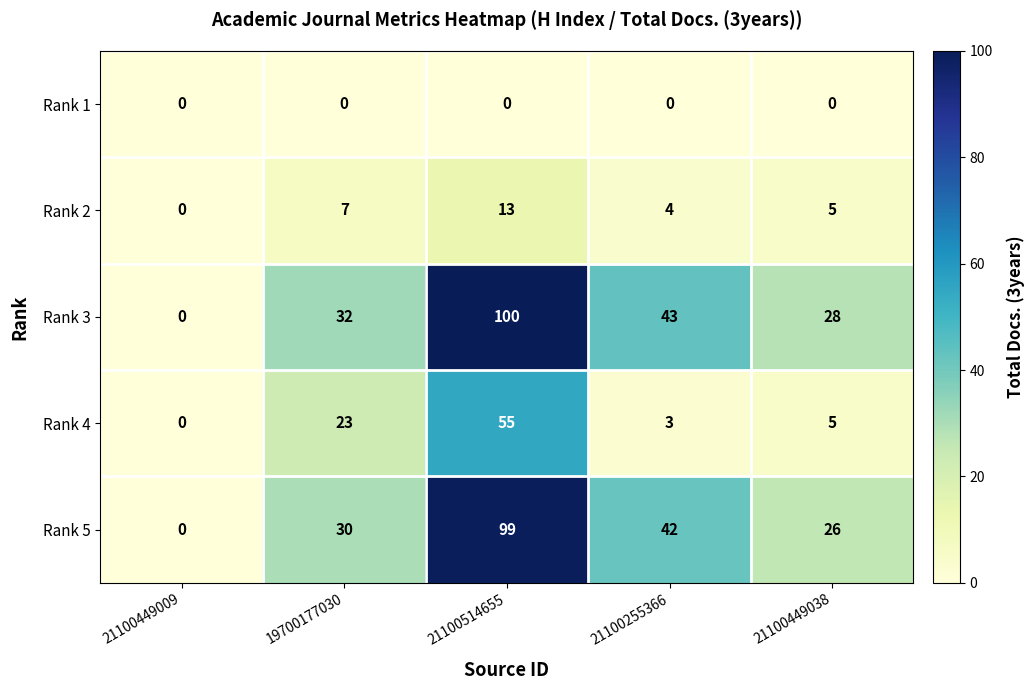

Reading left to right, what are all the values shown in this chart?

Rank 1: 21100449009=0	19700177030=0	21100514655=0	21100255366=0	21100449038=0
Rank 2: 21100449009=0	19700177030=7	21100514655=13	21100255366=4	21100449038=5
Rank 3: 21100449009=0	19700177030=32	21100514655=100	21100255366=43	21100449038=28
Rank 4: 21100449009=0	19700177030=23	21100514655=55	21100255366=3	21100449038=5
Rank 5: 21100449009=0	19700177030=30	21100514655=99	21100255366=42	21100449038=26